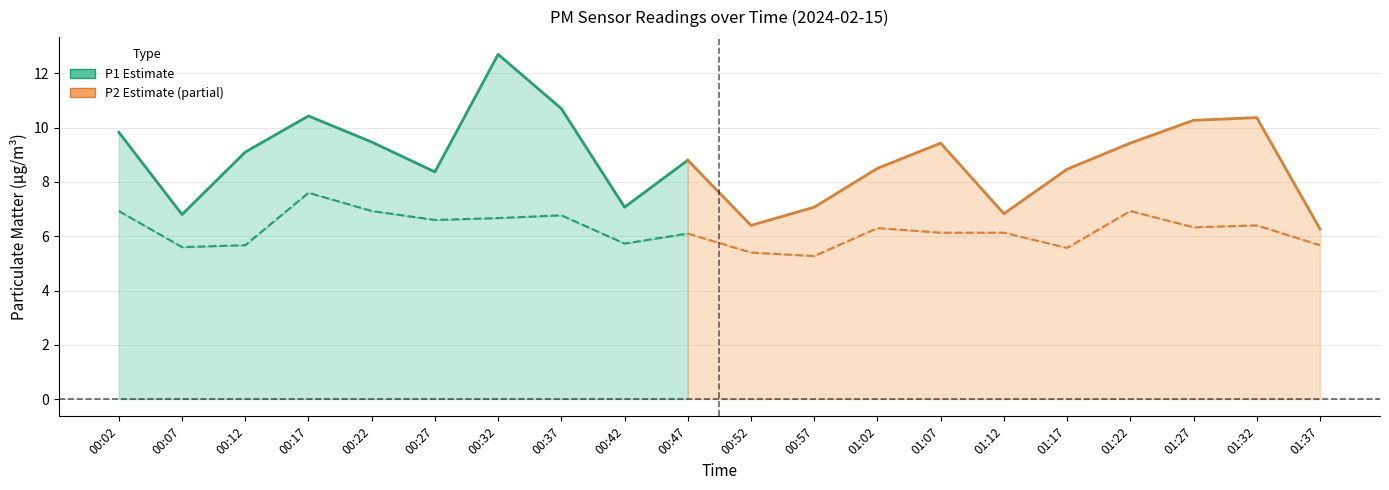

Is the value of P1 at 01:12 greater than the value of P2 at 01:02?

Yes